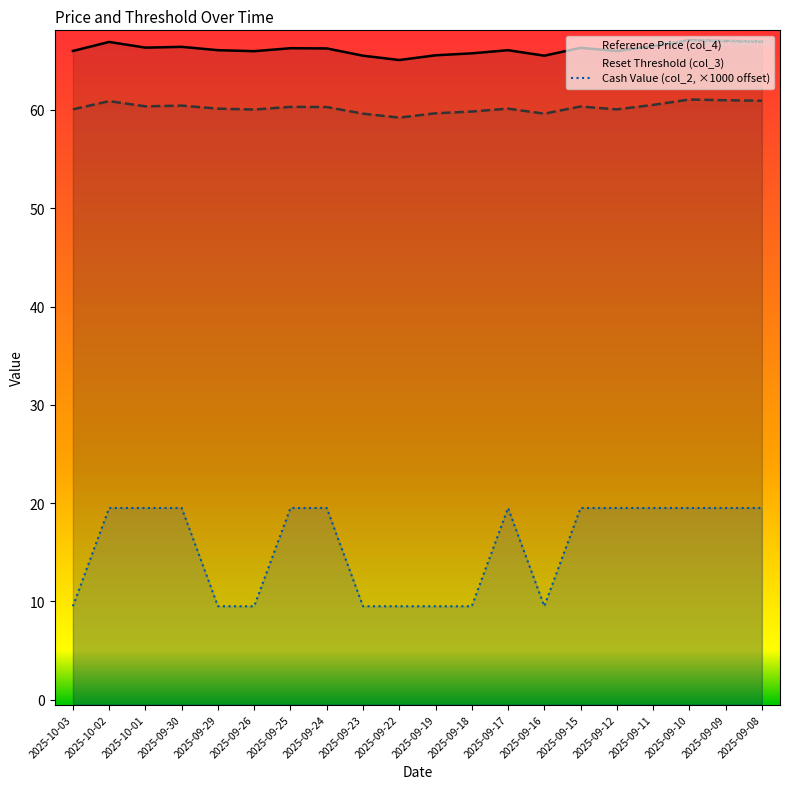

Which series has the largest total across all categories?

Reference Price (col_4)